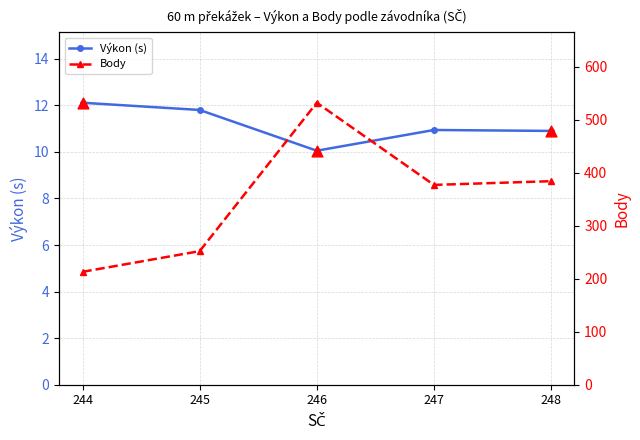

Which series reaches the minimum Y coordinate?

Výkon